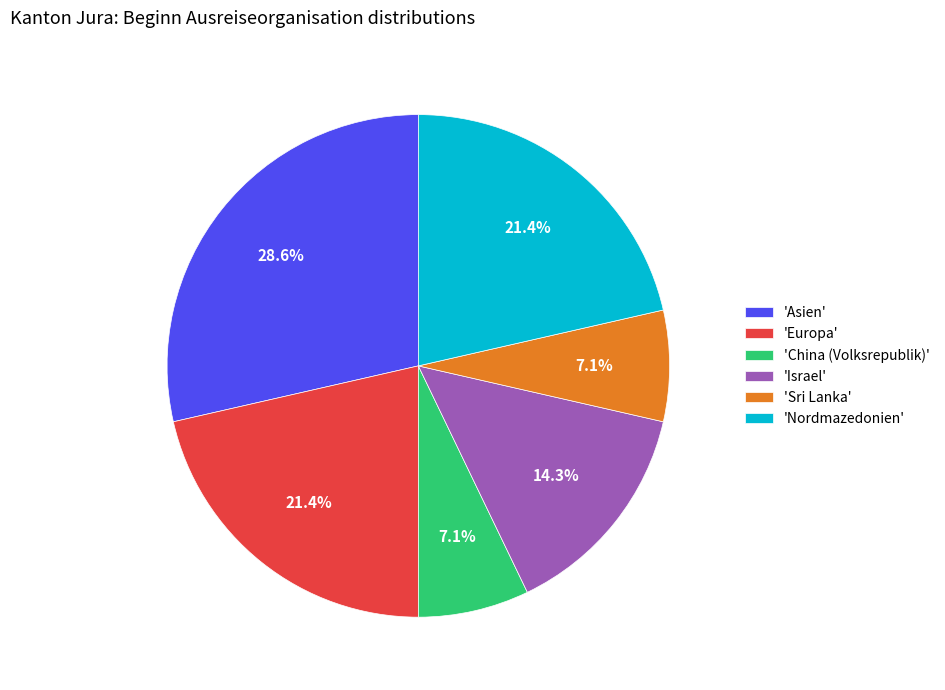

Does 'Israel' account for over 50% of the chart?

No